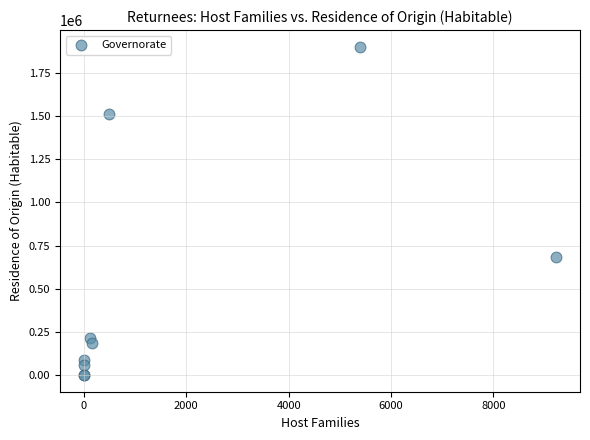

What Y value in the scatter plot is closest to 951105?

684348